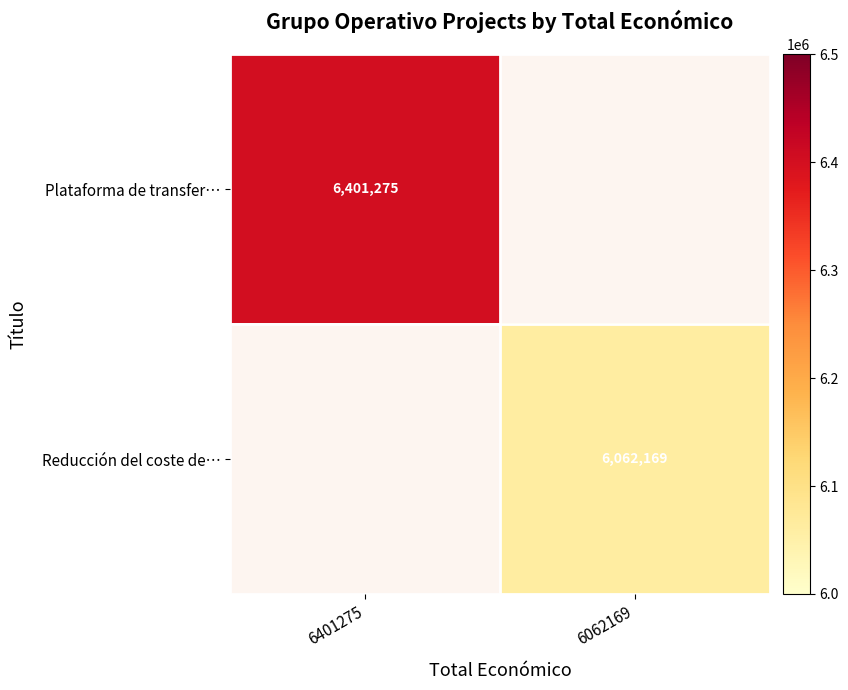

True or false: Reducción del coste de… has a value of 6062169 at 6062169.

True